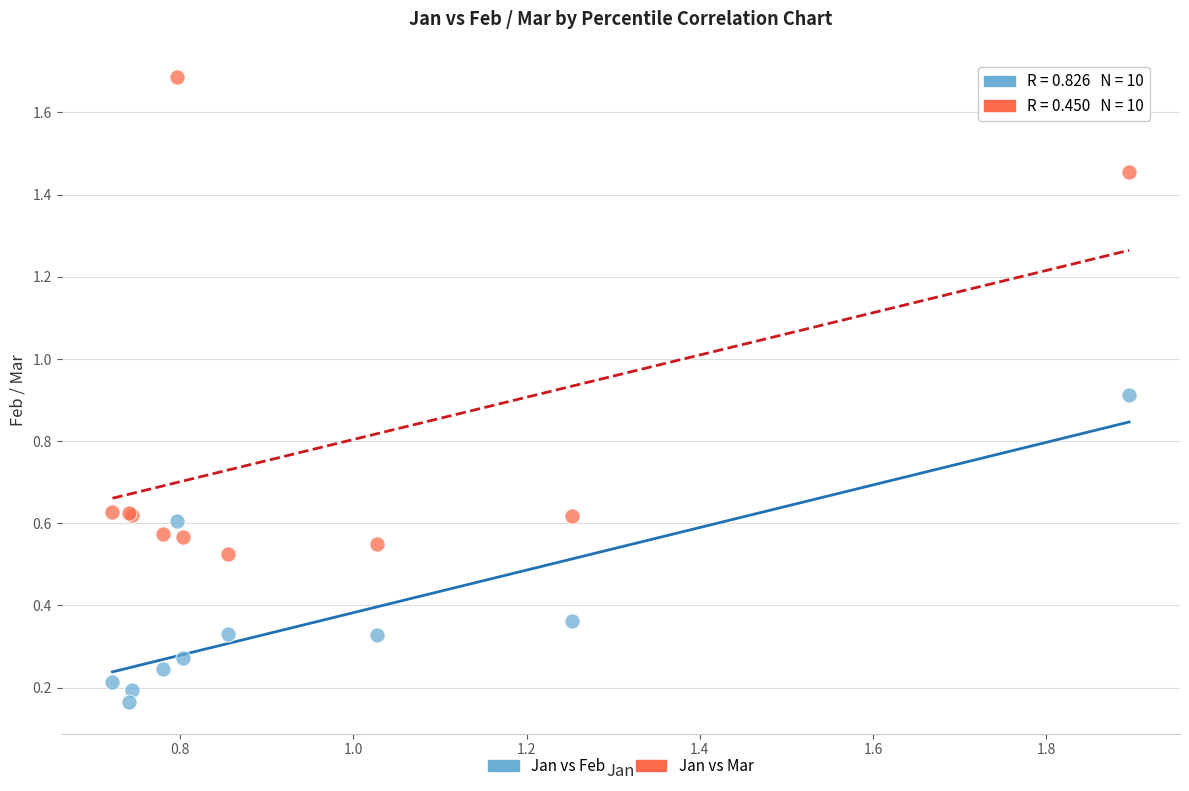

Which series contains the lowest Y value?

Jan vs Feb